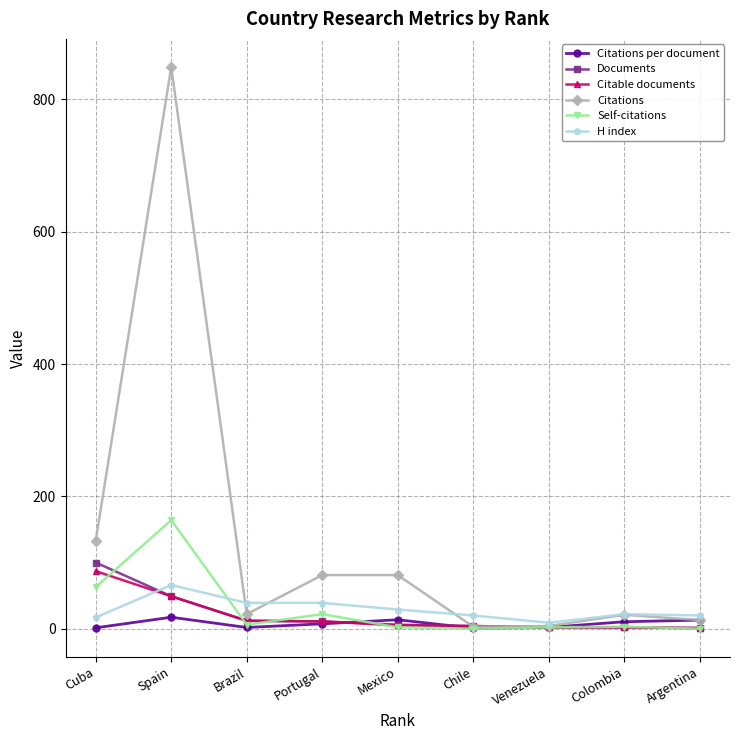

What is the label of the 1st point from the left?

Cuba